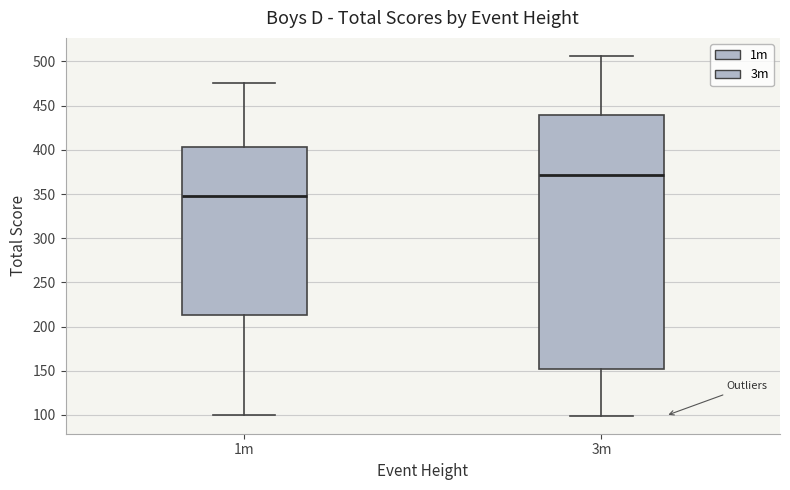

Reading left to right, read every box against the y-axis: the position of its median line, the range the box covers, and the ends of its whiskers. The values are not printed on the chart, so give them approximately, as read against the axis.

1m: median 350, box 215 to 405, whiskers 100 to 475
3m: median 370, box 150 to 440, whiskers 100 to 505